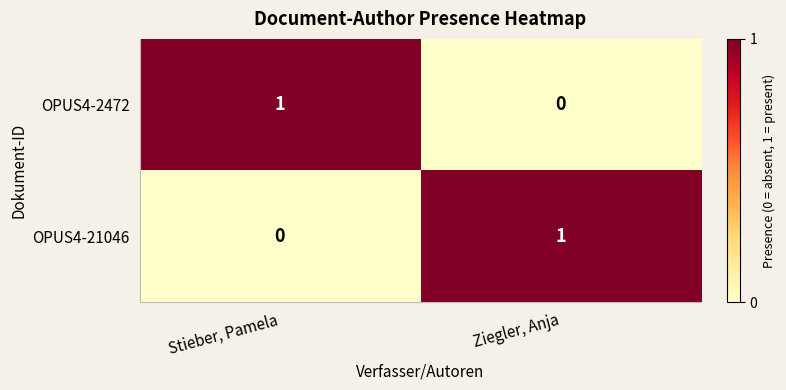

Reading left to right, what are all the values shown in this chart?

OPUS4-2472: 1	0
OPUS4-21046: 0	1